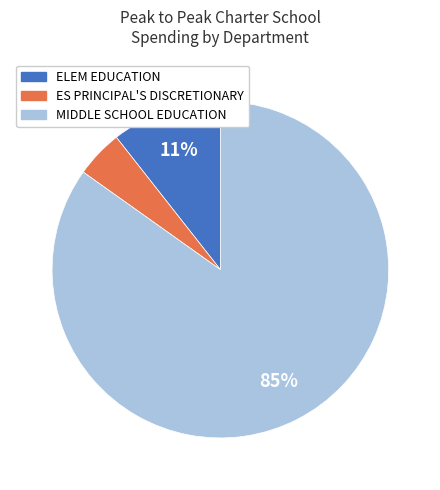

How many slices are in this pie chart?

3